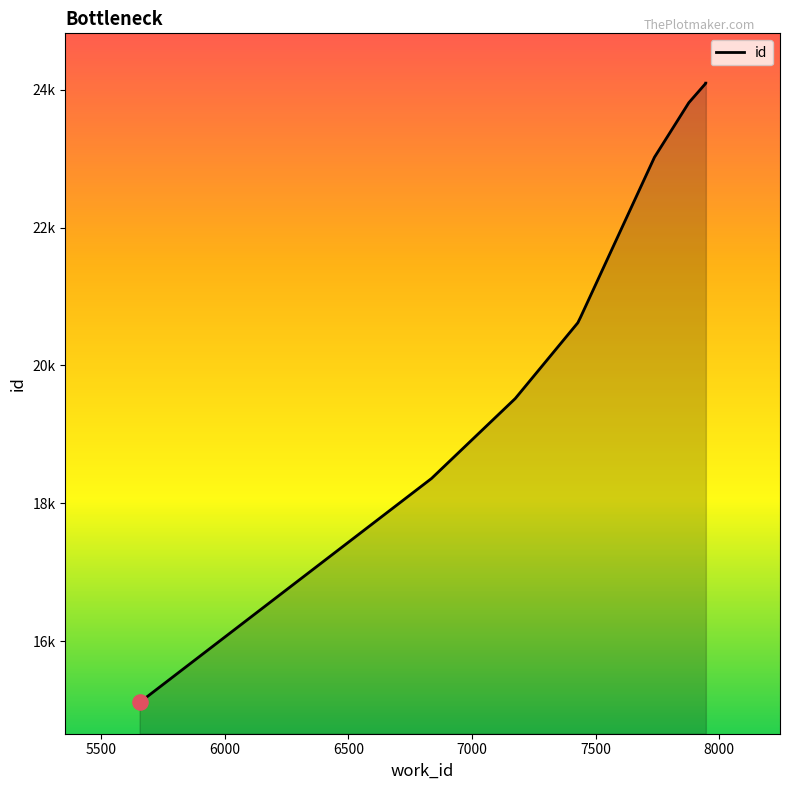

Approximately how many times larger is the value at 7000 compared to 8000?

0.9